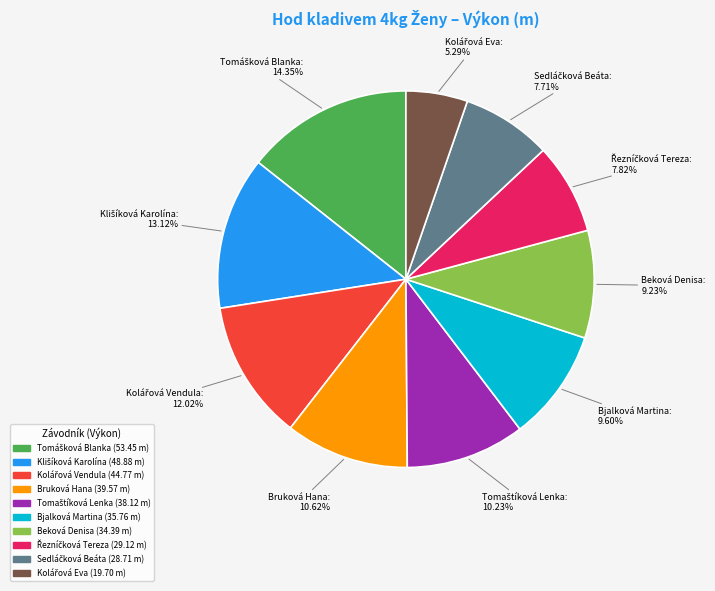

How many slices are in this pie chart?

10